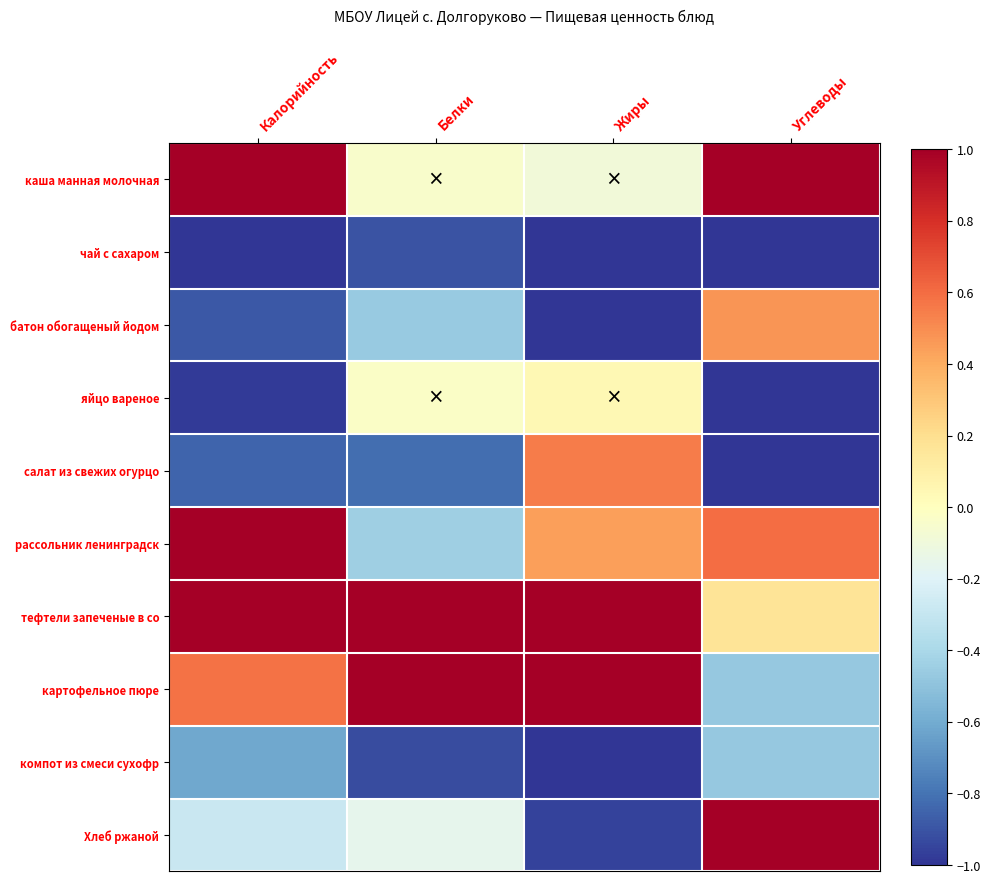

Reading left to right, list all the values displayed in this chart.

каша манная молочная: Калорийность=1.0	Белки=-0.0	Жиры=-0.1	Углеводы=1.0
чай с сахаром: Калорийность=-1.0	Белки=-0.9	Жиры=-1.0	Углеводы=-1.0
батон обогащеный йодом: Калорийность=-0.9	Белки=-0.5	Жиры=-1.0	Углеводы=0.5
яйцо вареное: Калорийность=-1.0	Белки=-0.0	Жиры=0.0	Углеводы=-1.0
салат из свежих огурцо: Калорийность=-0.8	Белки=-0.8	Жиры=0.5	Углеводы=-1.0
рассольник ленинградск: Калорийность=1.0	Белки=-0.4	Жиры=0.4	Углеводы=0.6
тефтели запеченые в со: Калорийность=1.0	Белки=1.0	Жиры=1.0	Углеводы=0.2
картофельное пюре: Калорийность=0.6	Белки=1.0	Жиры=1.0	Углеводы=-0.5
компот из смеси сухофр: Калорийность=-0.6	Белки=-0.9	Жиры=-1.0	Углеводы=-0.5
Хлеб ржаной: Калорийность=-0.3	Белки=-0.2	Жиры=-1.0	Углеводы=1.0